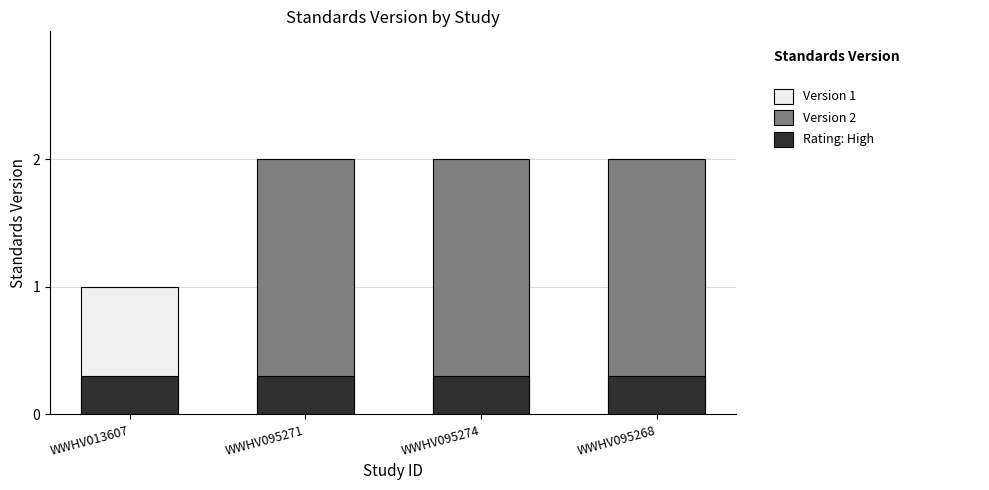

The value of Standards Version at WWHV095268 is 2.0. True or false?

True